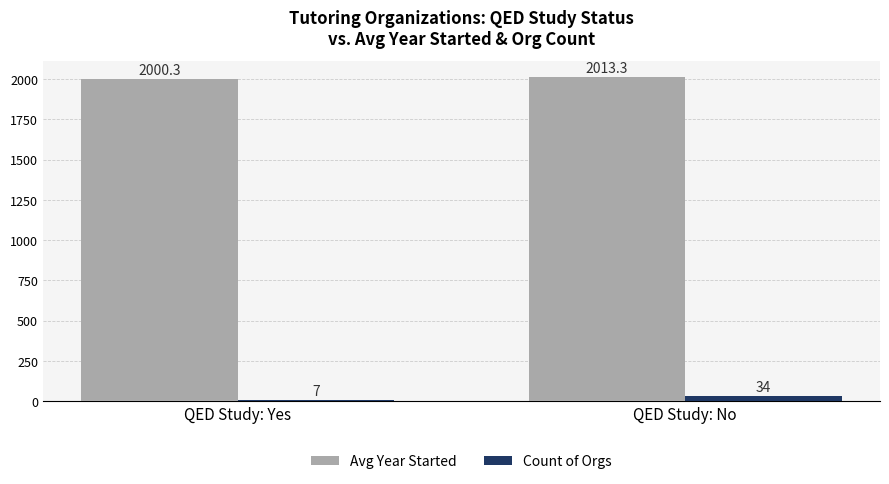

Are the bars grouped side by side (vs. stacked)?

Yes